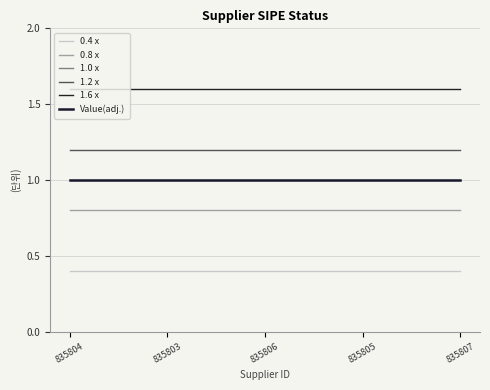

At which category is the sum across all series the highest?

835804